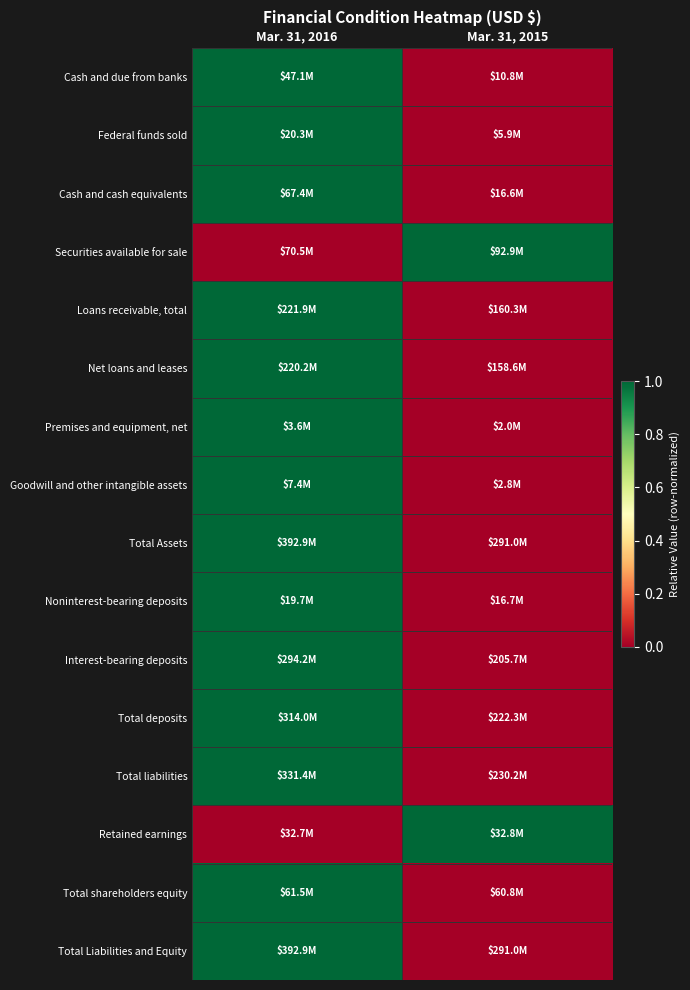

Between Mar. 31, 2015 and Mar. 31, 2016, which is larger?

Mar. 31, 2016